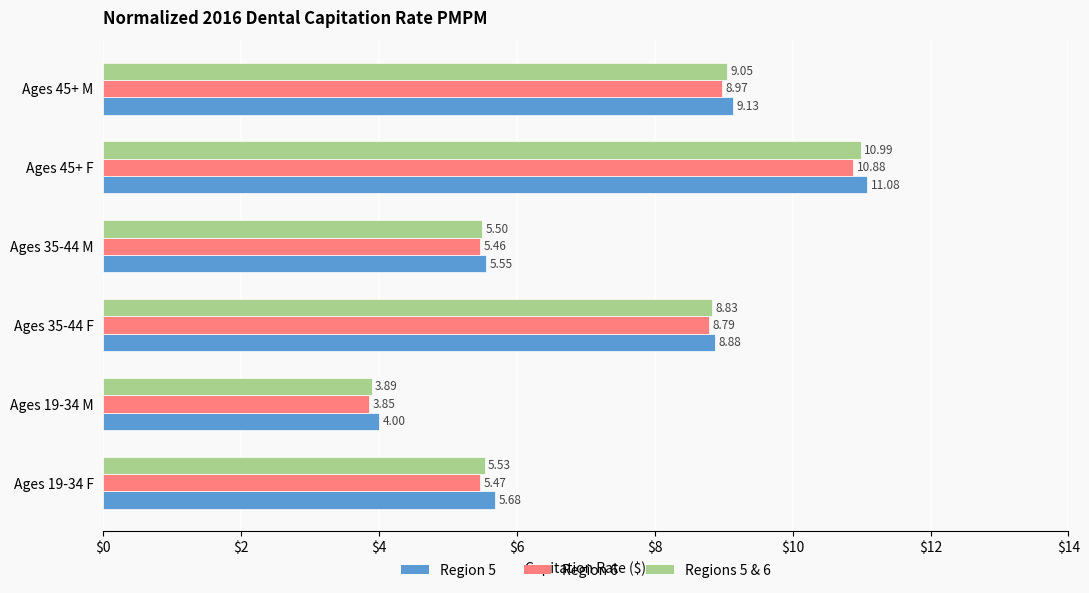

Which series has the largest range (max minus min)?

Regions 5 & 6